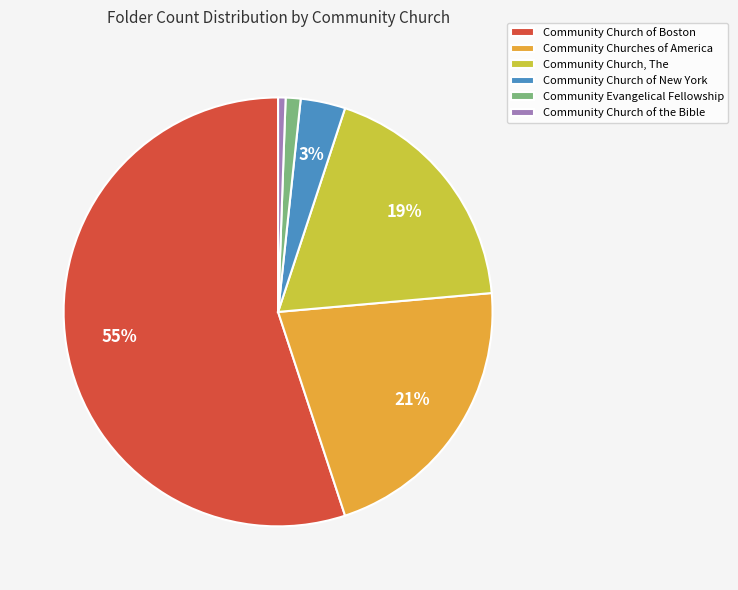

Between Community Churches of America and Community Evangelical Fellowship, which is larger?

Community Churches of America